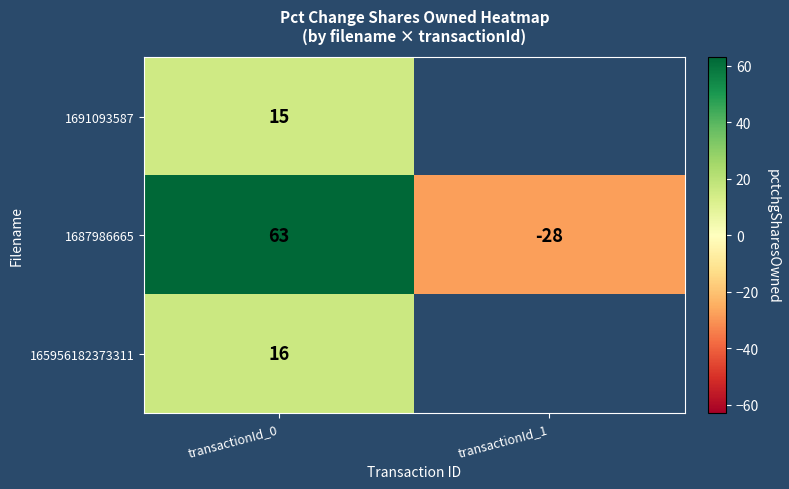

What is the average value of the 1687986665 series?

18